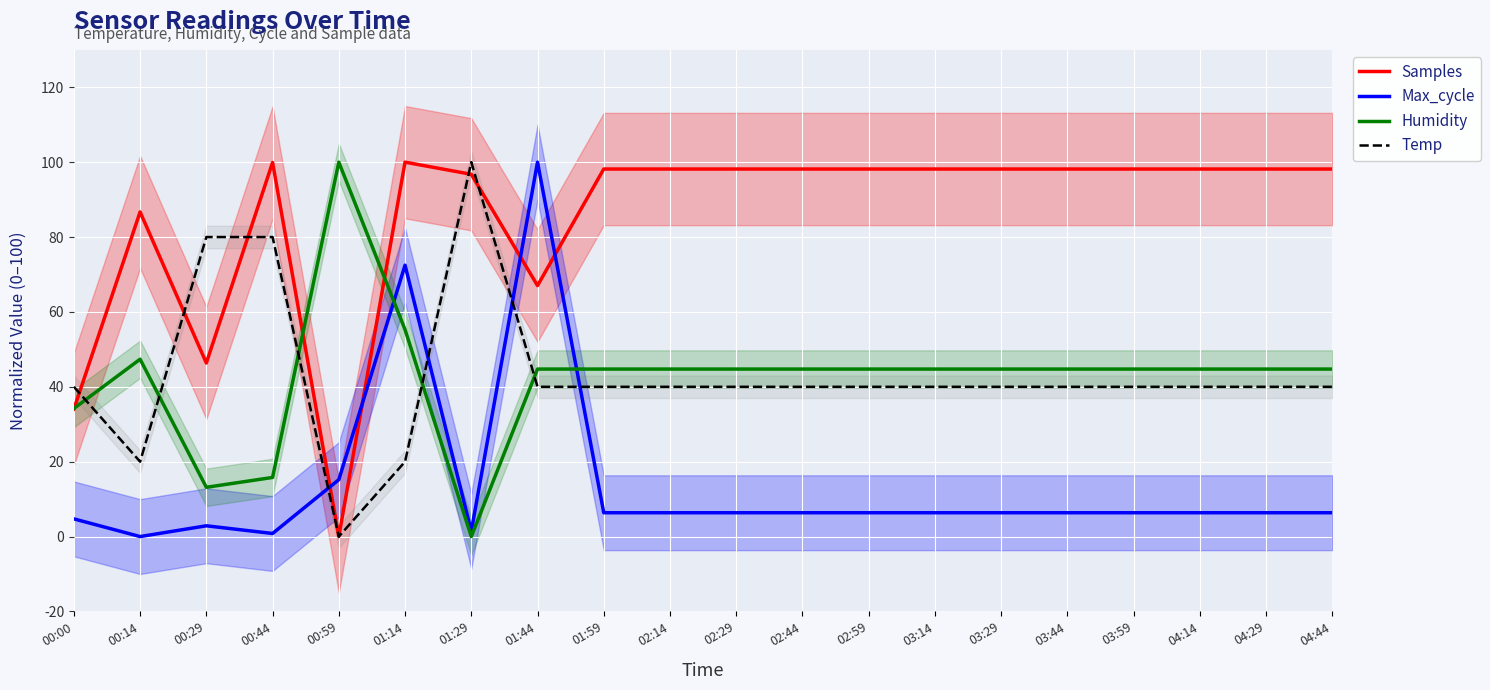

What is the label of the 6th point from the right?

03:29